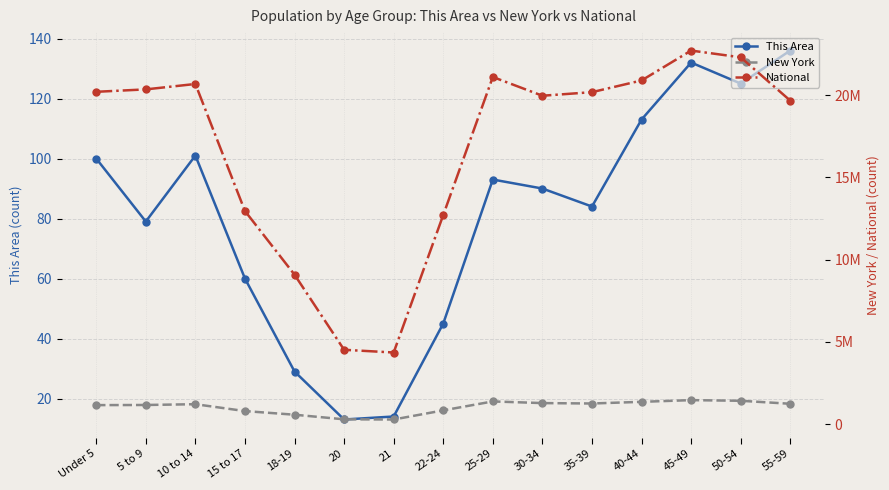

How many data points in New York are less than 1211456?

7